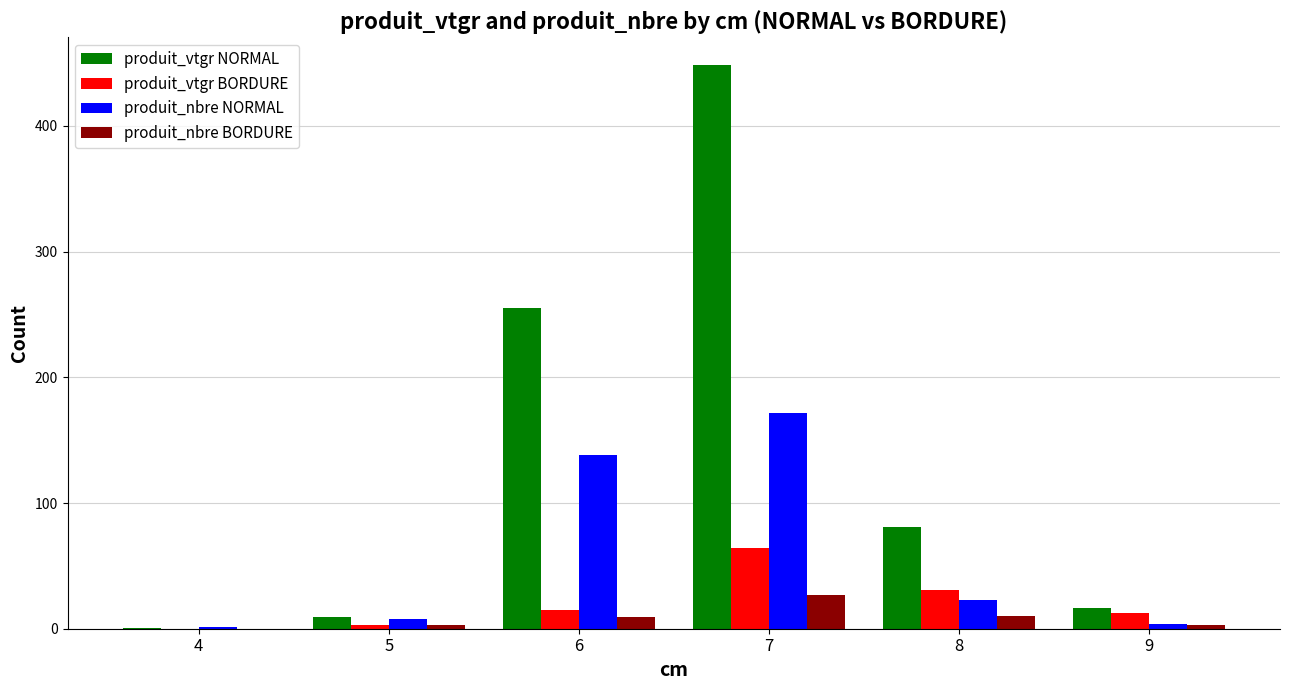

How many values in the produit_vtgr BORDURE series exceed 14?

3